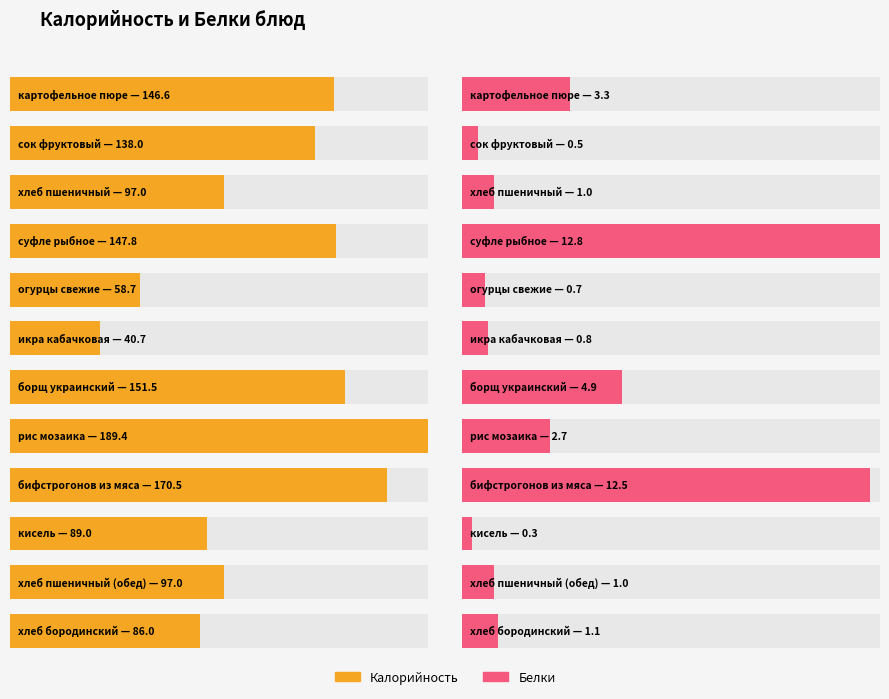

Is it true that Белки equals 2.7 at рис мозаика?

True